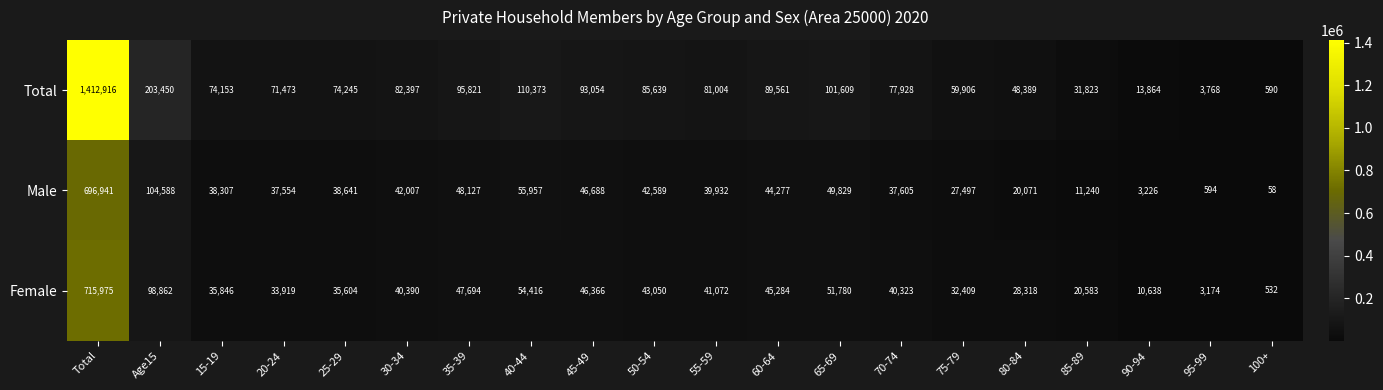

The value of Female at 70-74 is 59505. True or false?

False